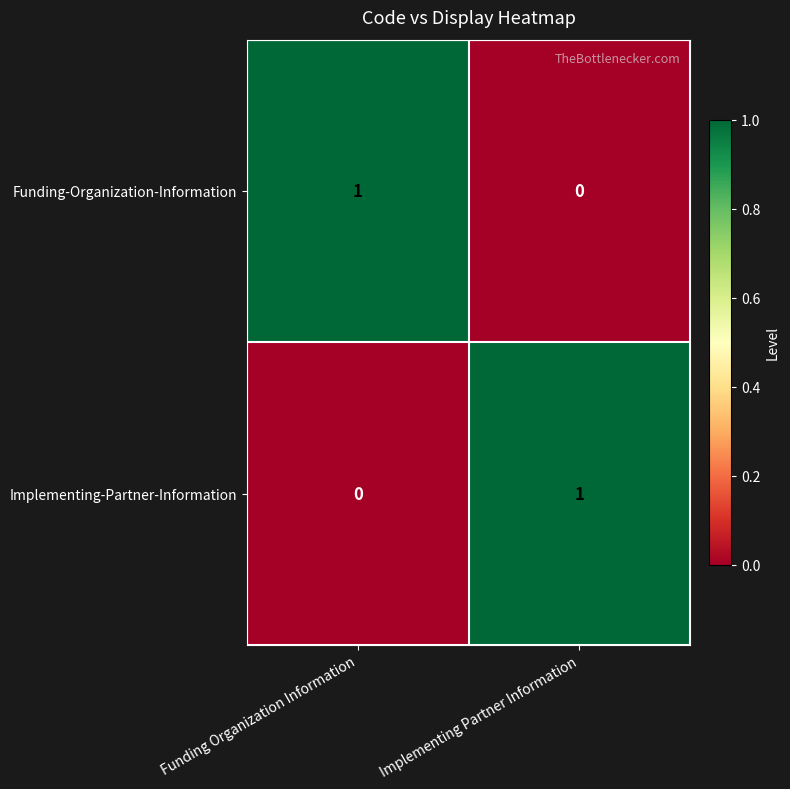

Rank the series at Funding Organization Information from highest to lowest value.

Funding-Organization-Information, Implementing-Partner-Information